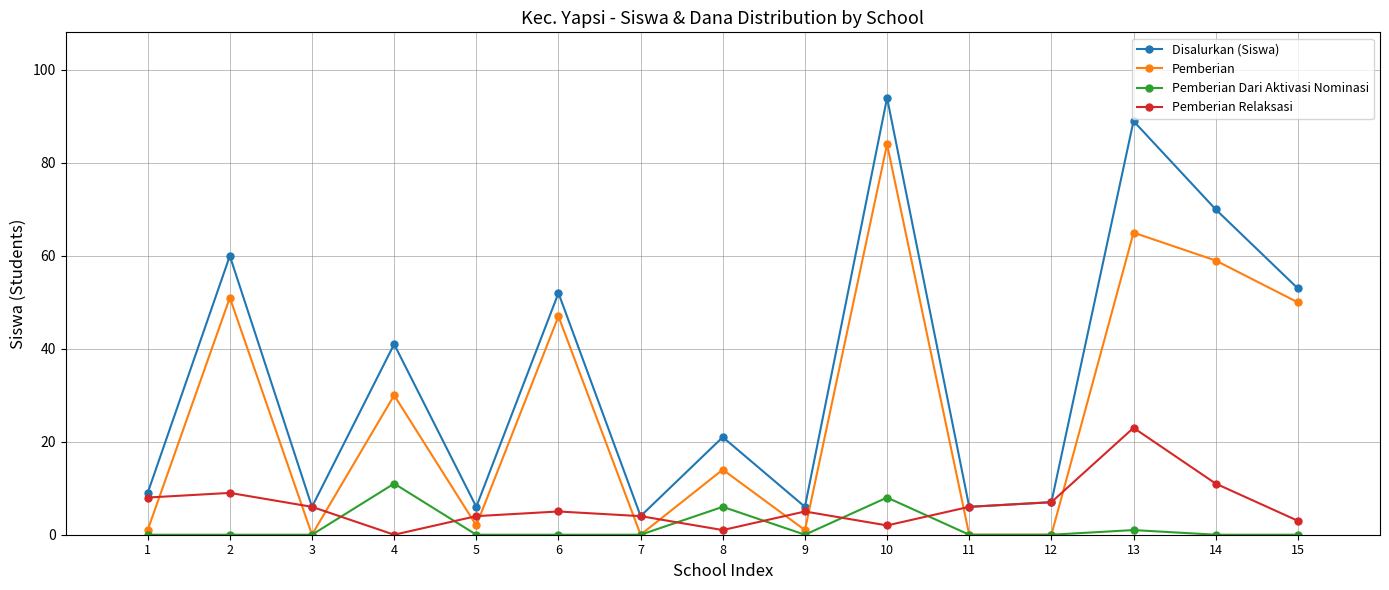

Which category has the highest value in the Disalurkan (Siswa) series?

10